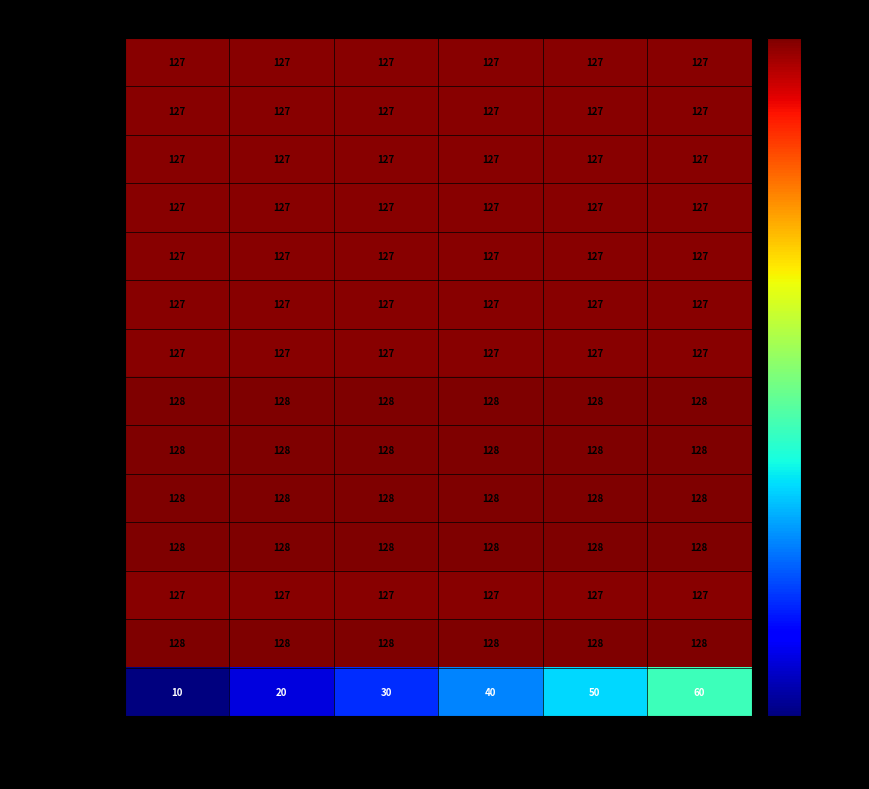

Is it true that P to C equals 79 at Group 1?

False